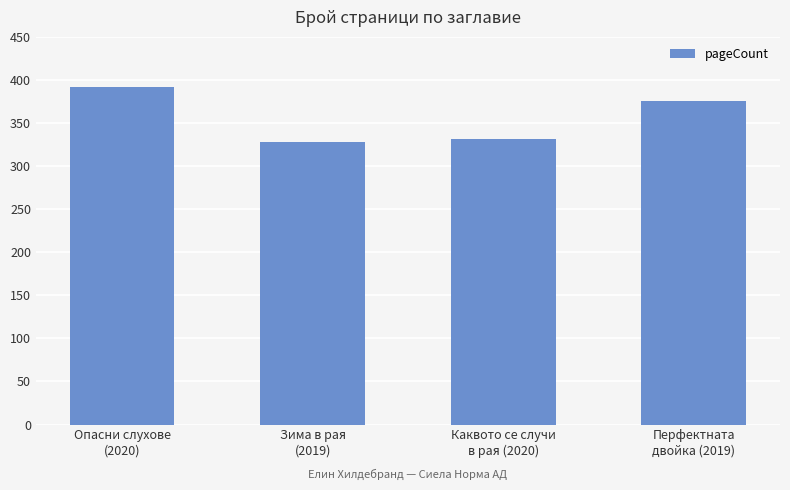

What is the ratio of the value at Опасни слухове
(2020) to the value at Зима в рая
(2019)?

1.2